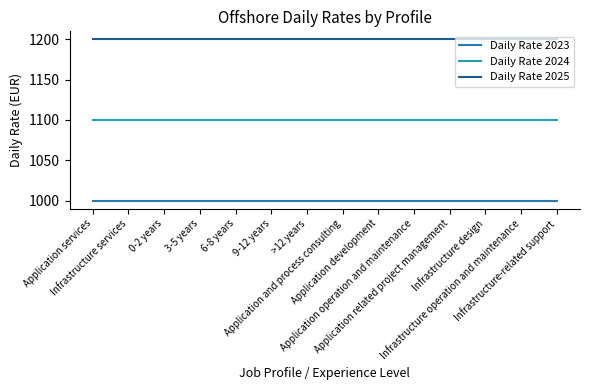

True or false: Daily Rate 2024 and Daily Rate 2025 cross at least once.

False